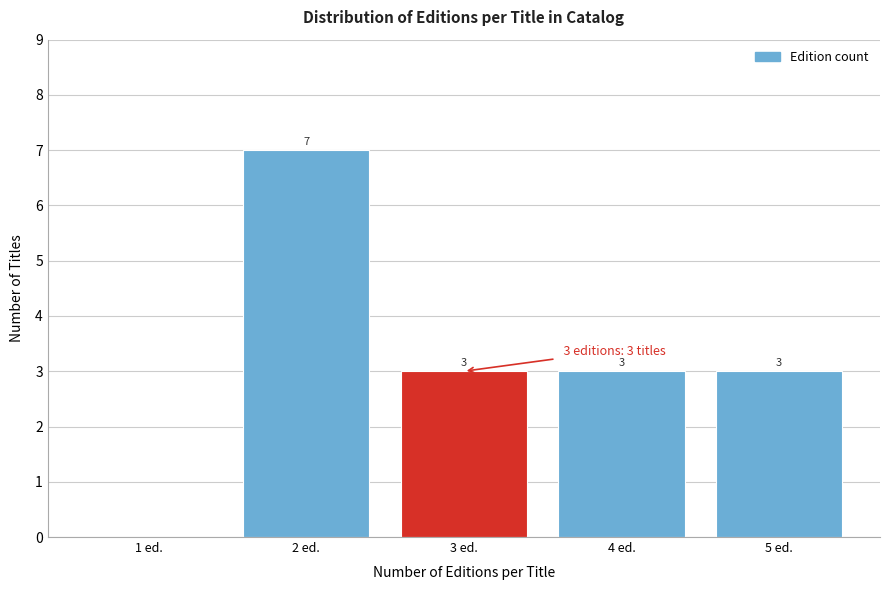

Over which range of the x-axis is the bar tallest?

1.5 to 2.5